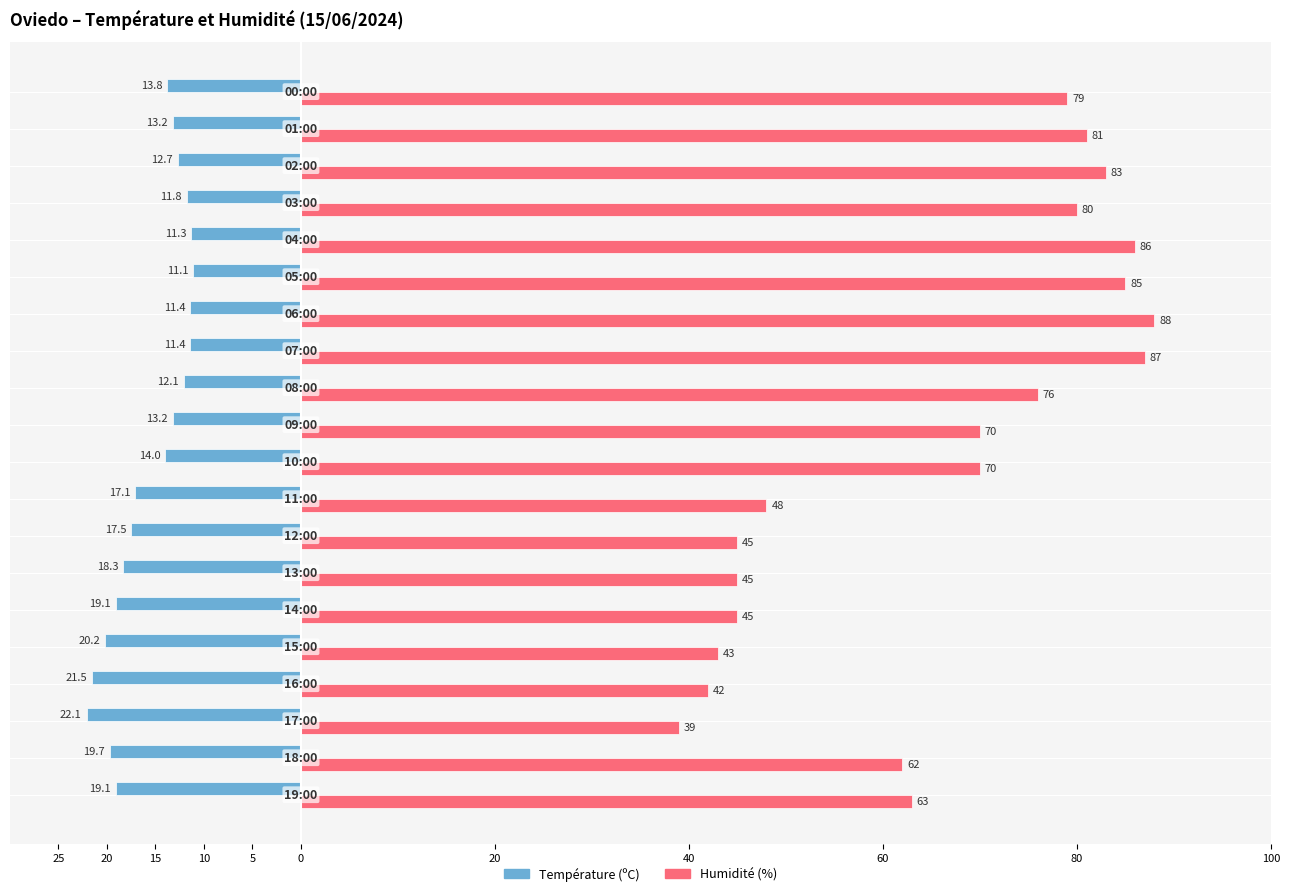

Reading left to right, extract all data points from this chart.

Température (ºC): -19.1	-19.7	-22.1	-21.5	-20.2	-19.1	-18.3	-17.5	-17.1	-14.0	-13.2	-12.1	-11.4	-11.4	-11.1	-11.3	-11.8	-12.7	-13.2	-13.8
Humidité (%): 63.0	62.0	39.0	42.0	43.0	45.0	45.0	45.0	48.0	70.0	70.0	76.0	87.0	88.0	85.0	86.0	80.0	83.0	81.0	79.0